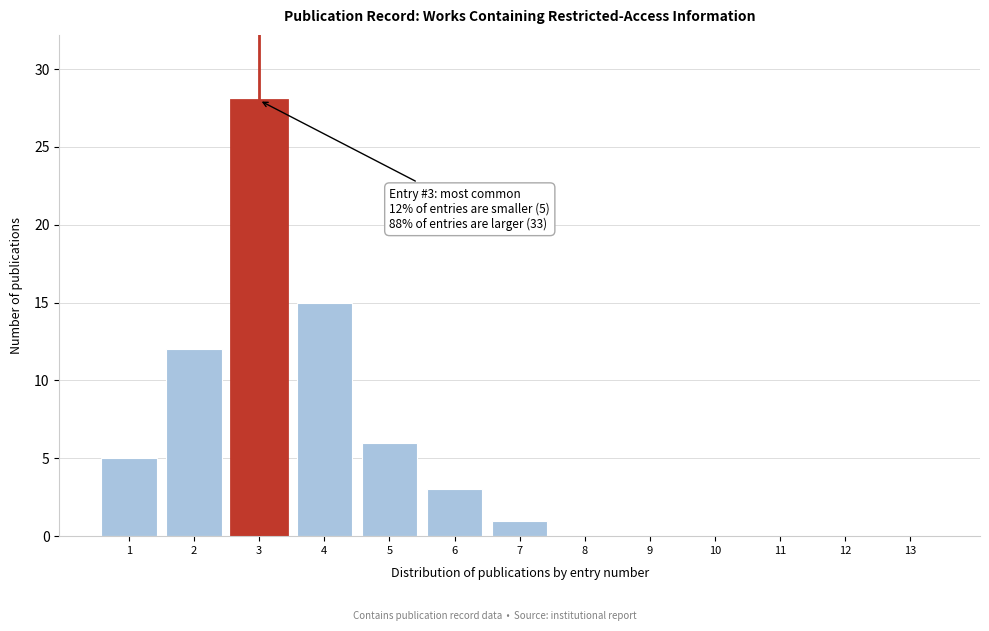

Reading left to right, extract all data points from this chart.

1=5	2=12	3=28	4=15	5=6	6=3	7=1	8=0	9=0	10=0	11=0	12=0	13=0